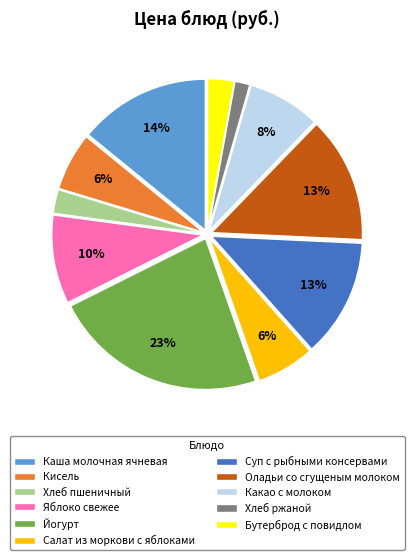

What is the smallest slice in the pie chart?

Хлеб ржаной